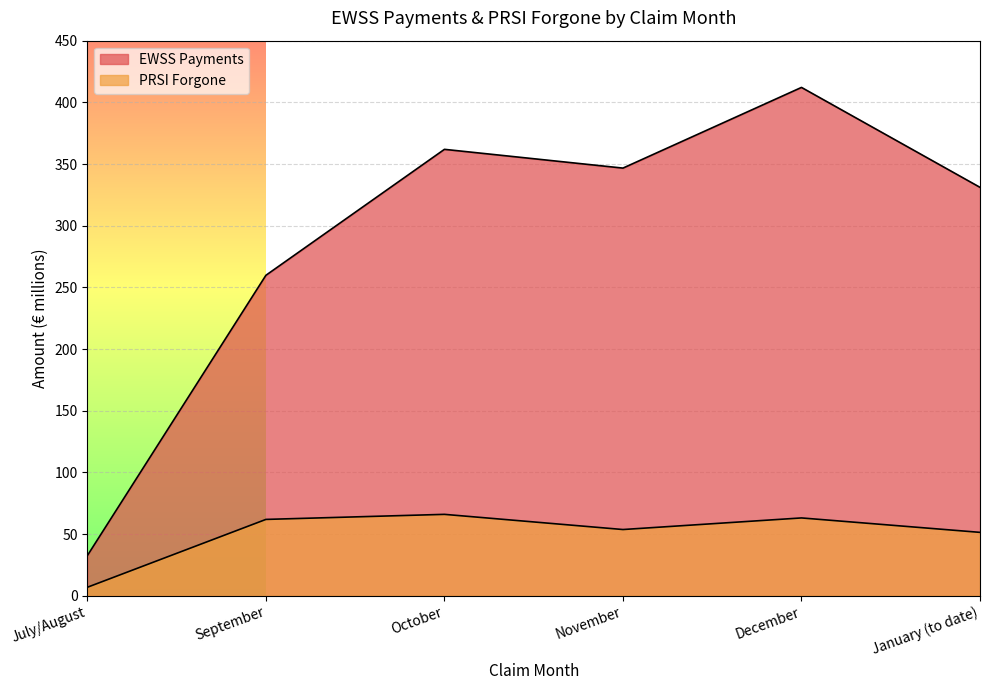

What position from the left is September?

2